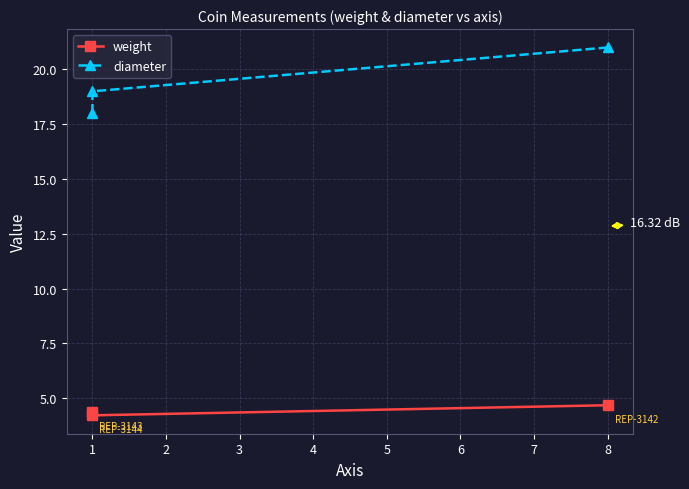

Which category has the lowest value across all series?

1